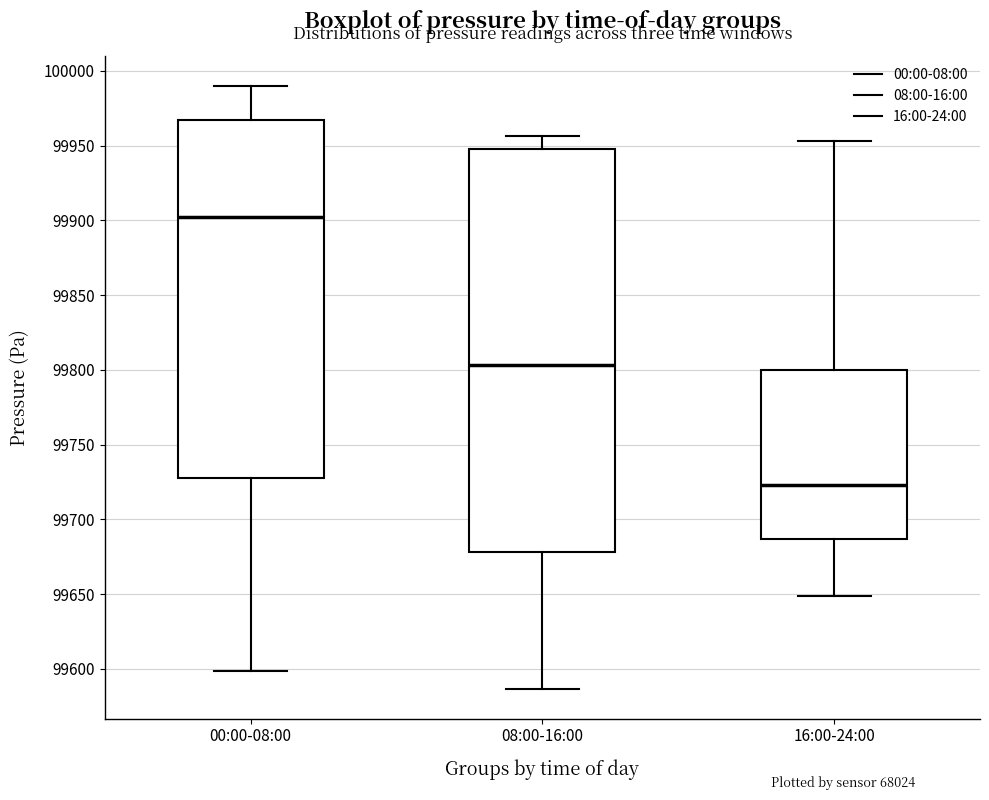

Reading left to right, transcribe this box plot: for each box, give where its median line is, the range the box spans, and where its two whiskers end, as read against the y-axis. The values are not printed on the chart, so give them approximately, as read against the axis.

00:00-08:00: median 99900, box 99730 to 99965, whiskers 99600 to 99990
08:00-16:00: median 99805, box 99680 to 99950, whiskers 99585 to 99955
16:00-24:00: median 99725, box 99685 to 99800, whiskers 99650 to 99955